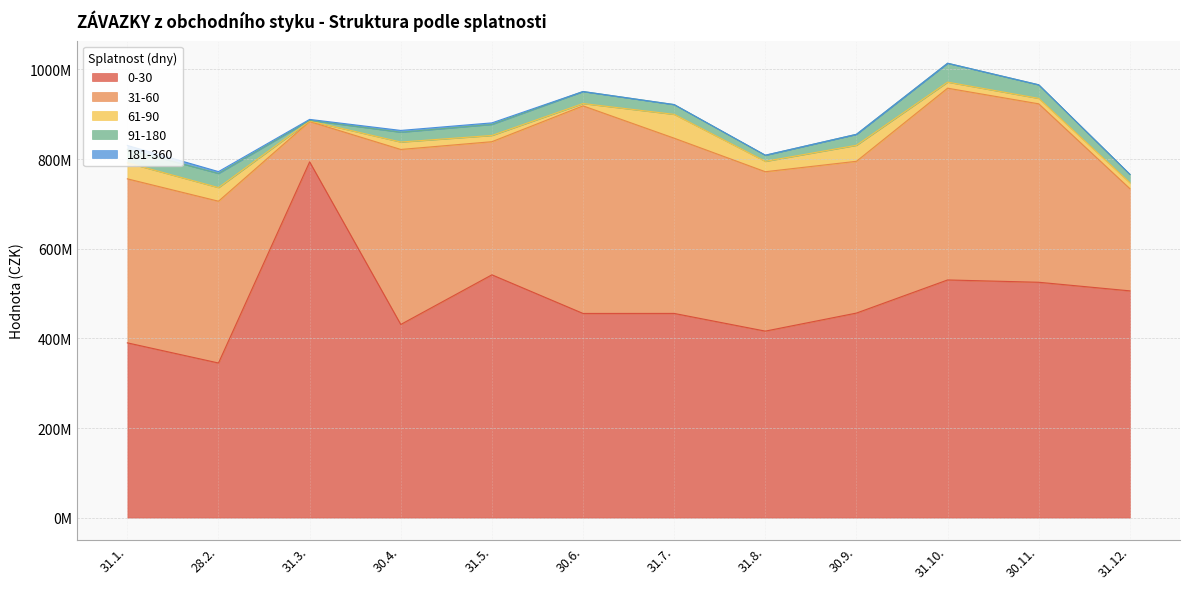

Where is the first local maximum for 0-30?

31.3.